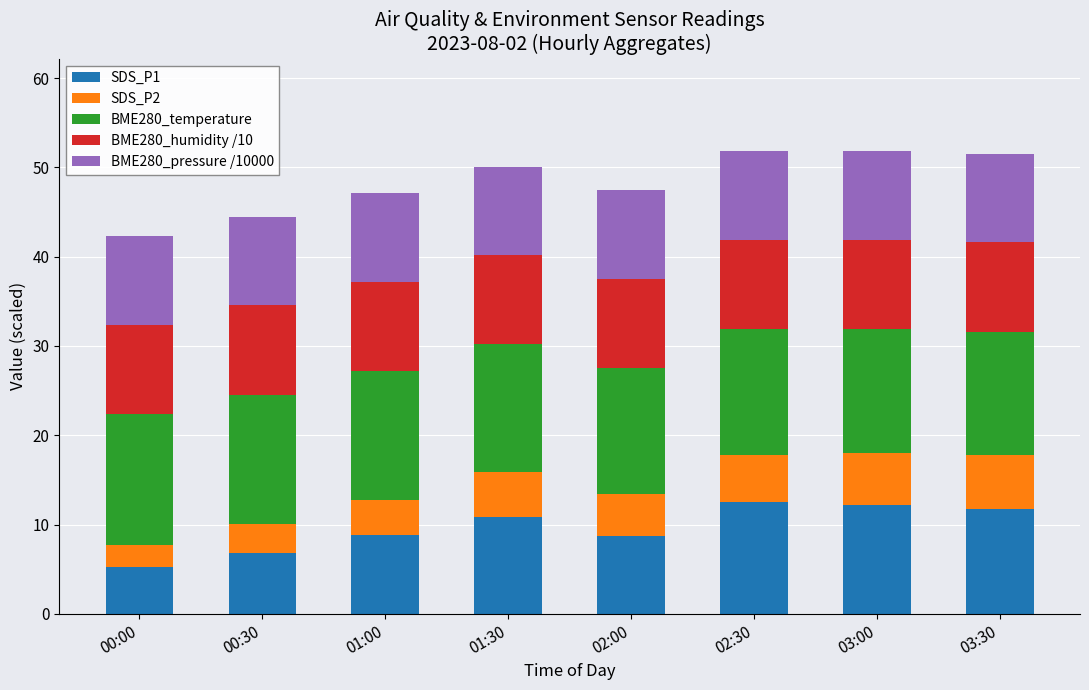

What is the total value across all series at 00:30?

44.5